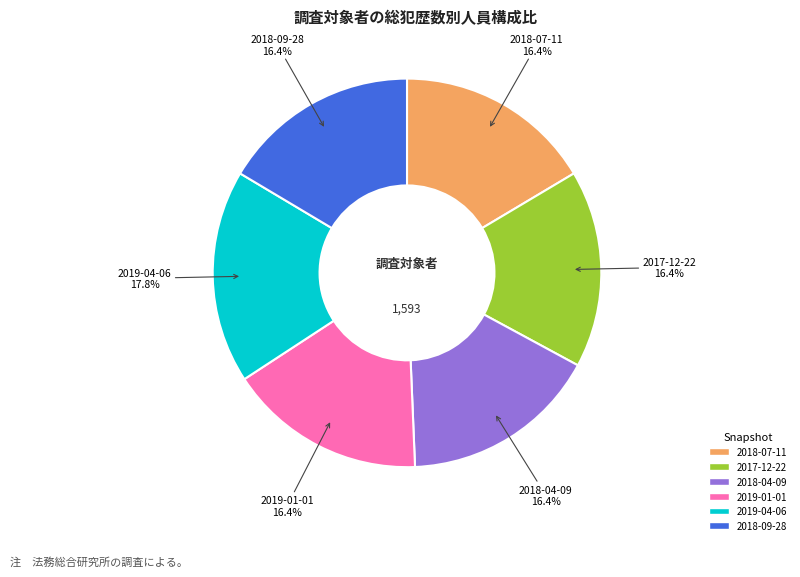

What percentage do 2018-09-28 and 2018-07-11 together represent?

32.9%